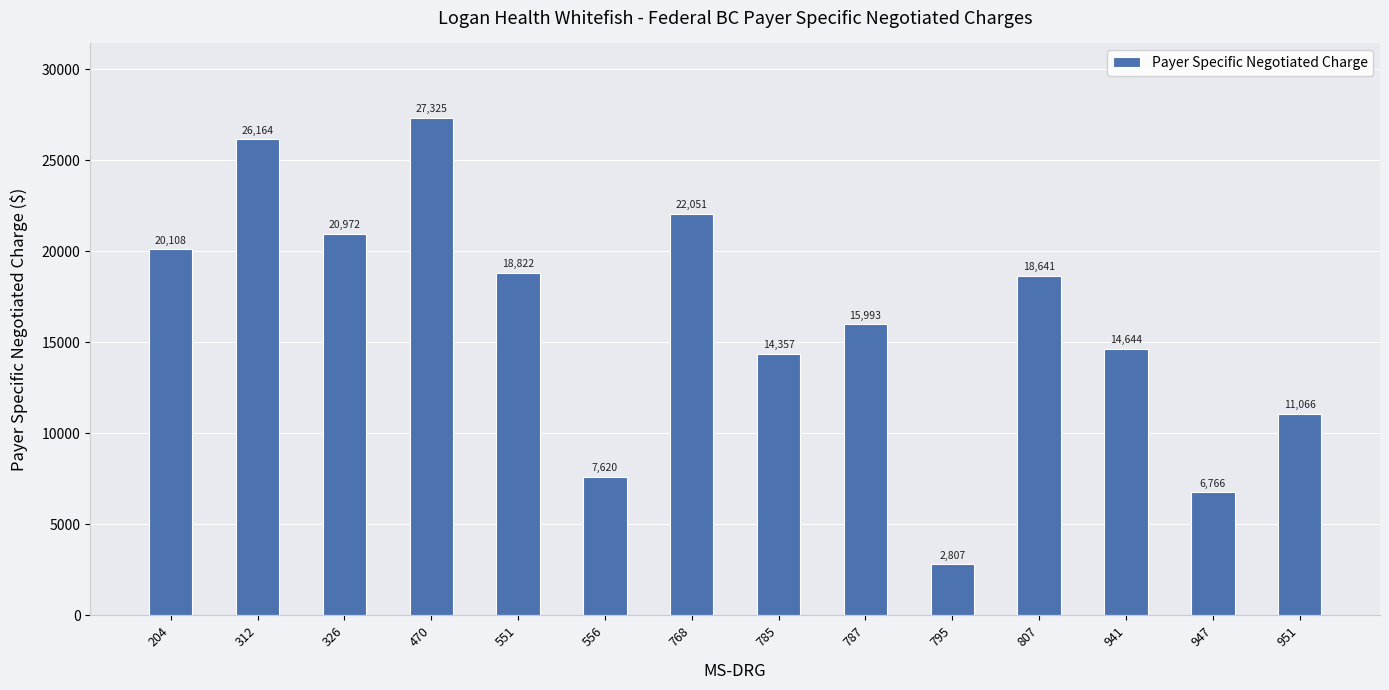

List the labels in order of value, smallest first.

795, 947, 556, 951, 785, 941, 787, 807, 551, 204, 326, 768, 312, 470